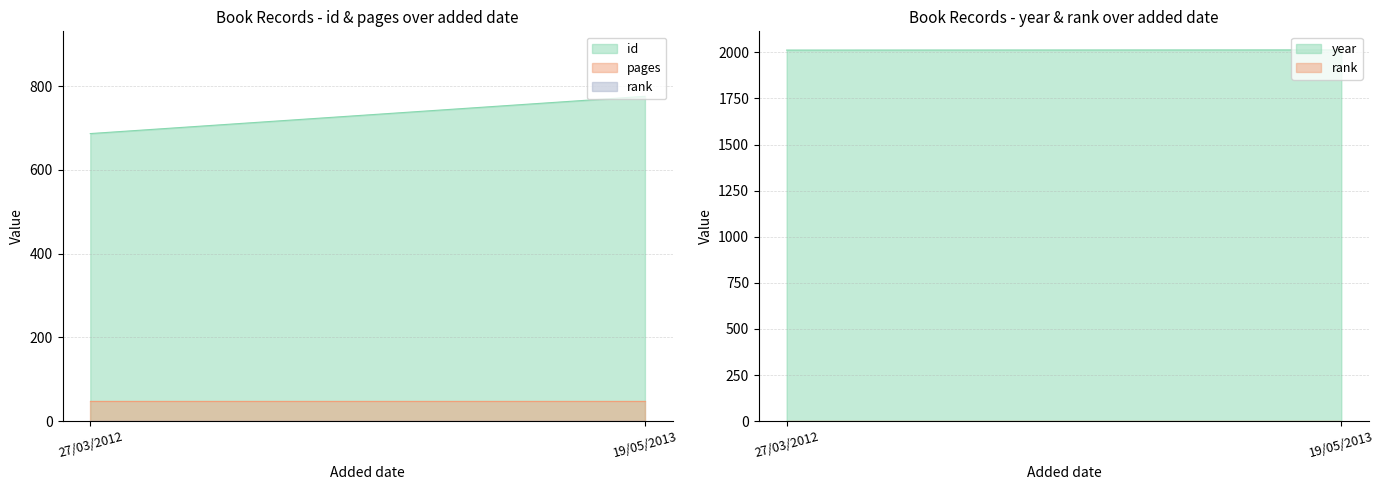

What is the sum of the id values at 19/05/2013 and 27/03/2012?

1463